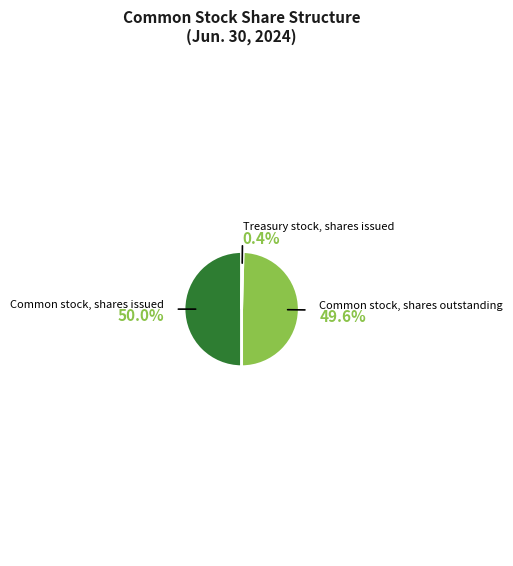

Count the number of slices in the pie.

3